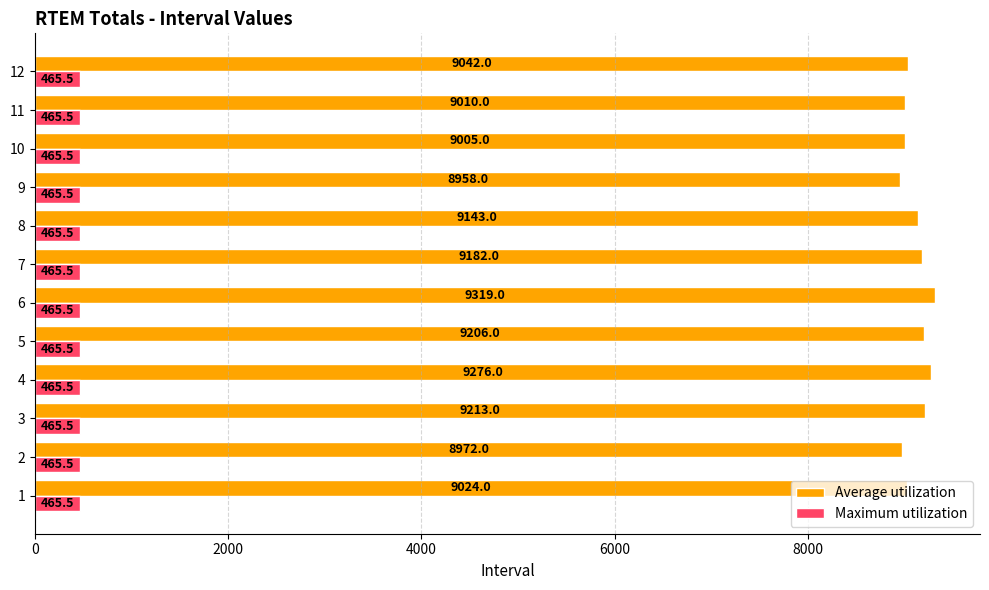

Which series has the widest spread of values?

Average utilization